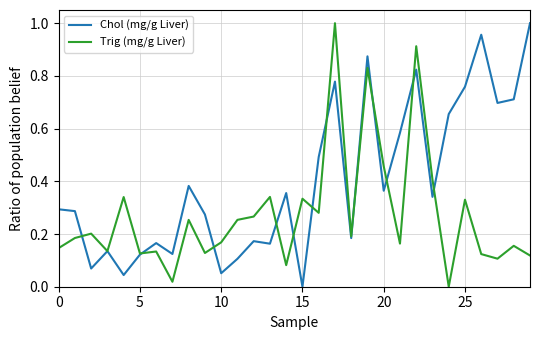

Rank the series by their average value, from lowest to highest.

Trig (mg/g Liver), Chol (mg/g Liver)